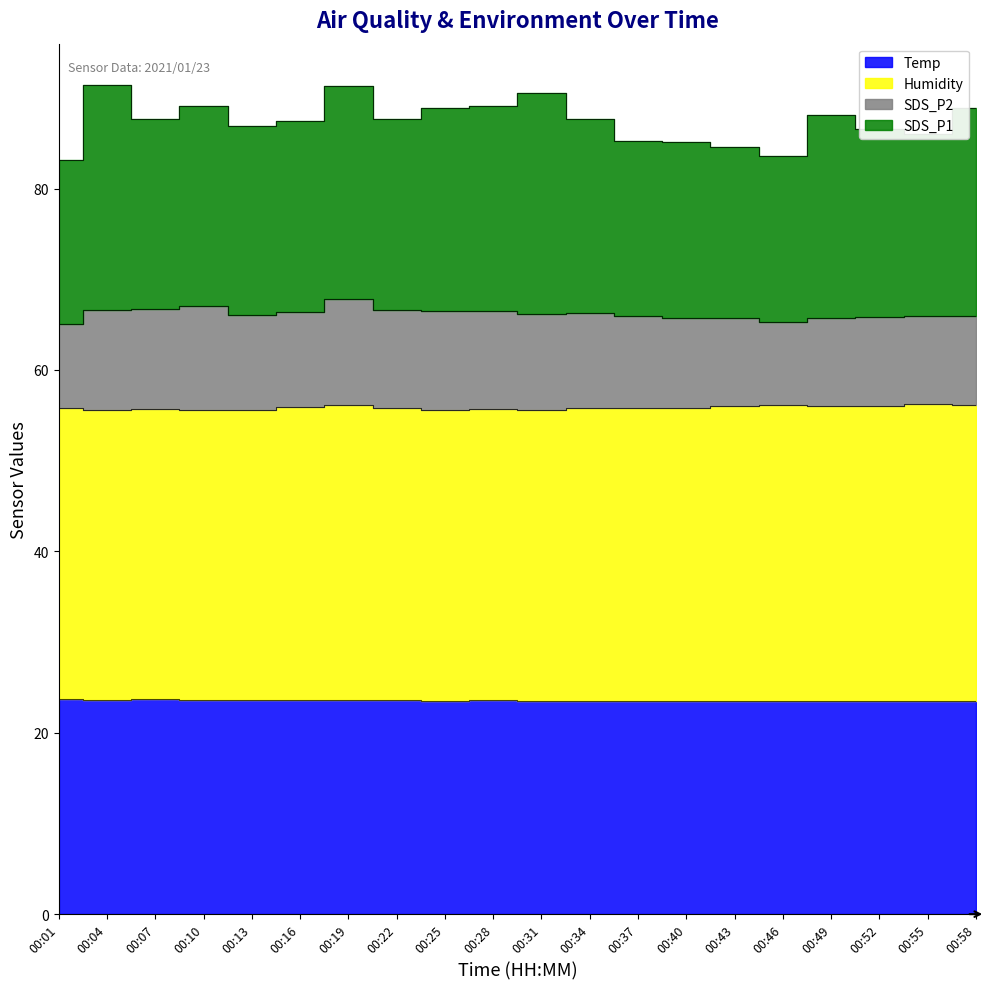

True or false: Temp and SDS_P1 intersect in this chart.

False